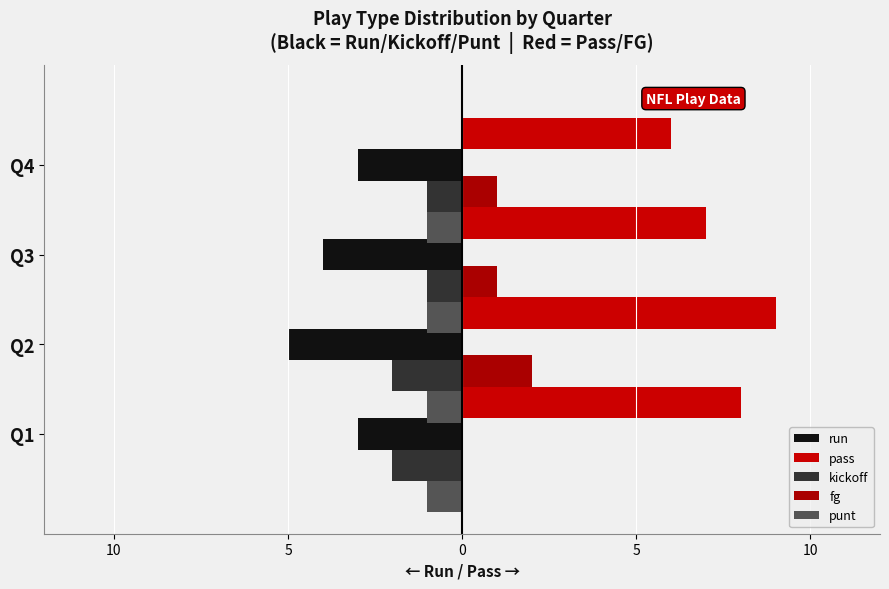

Rank the categories by fg value from highest to lowest.

15, 10, 5, 0